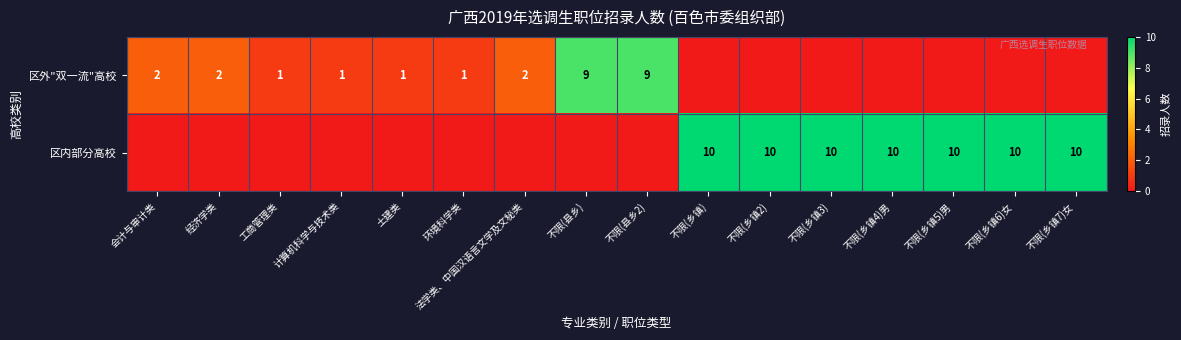

Between 工商管理类 and 计算机科学与技术类, which is larger?

工商管理类